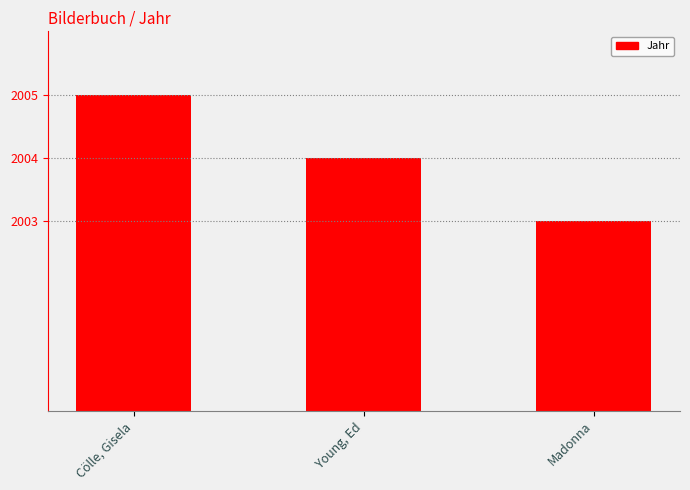

Rank the categories by value from highest to lowest.

Cölle, Gisela, Young, Ed, Madonna